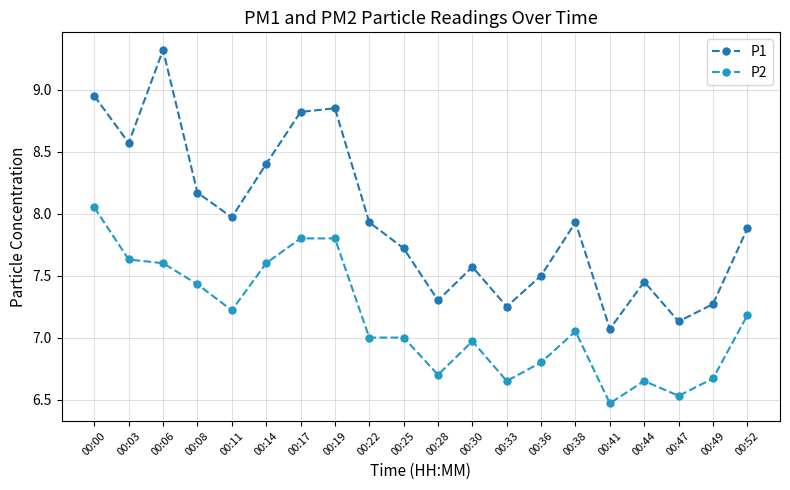

What is the highest value of the P2 series?

8.1